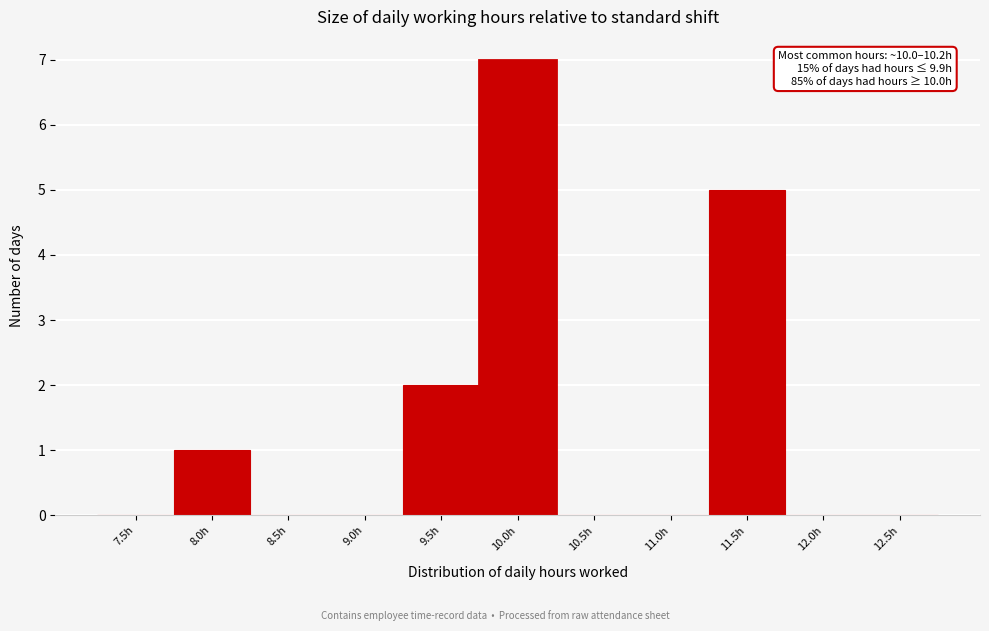

Reading right to left, transcribe all the data shown in this chart.

12.5h=0	12.0h=0	11.5h=5	11.0h=0	10.5h=0	10.0h=7	9.5h=2	9.0h=0	8.5h=0	8.0h=1	7.5h=0